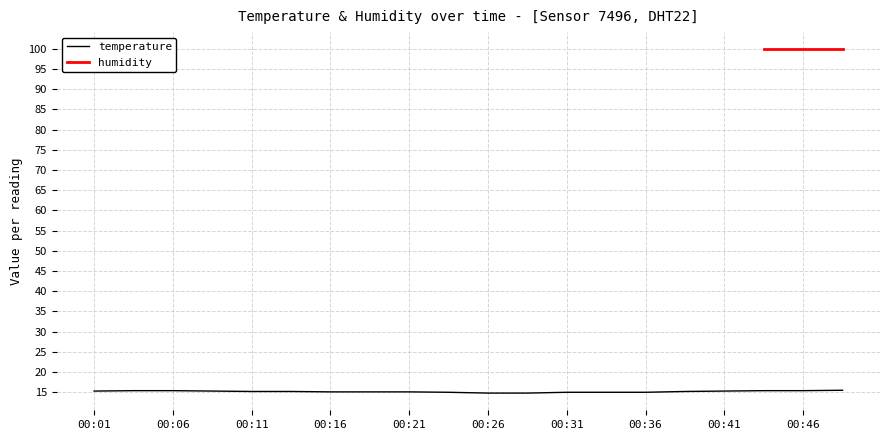

At which category does the chart reach its minimum across all series?

00:26